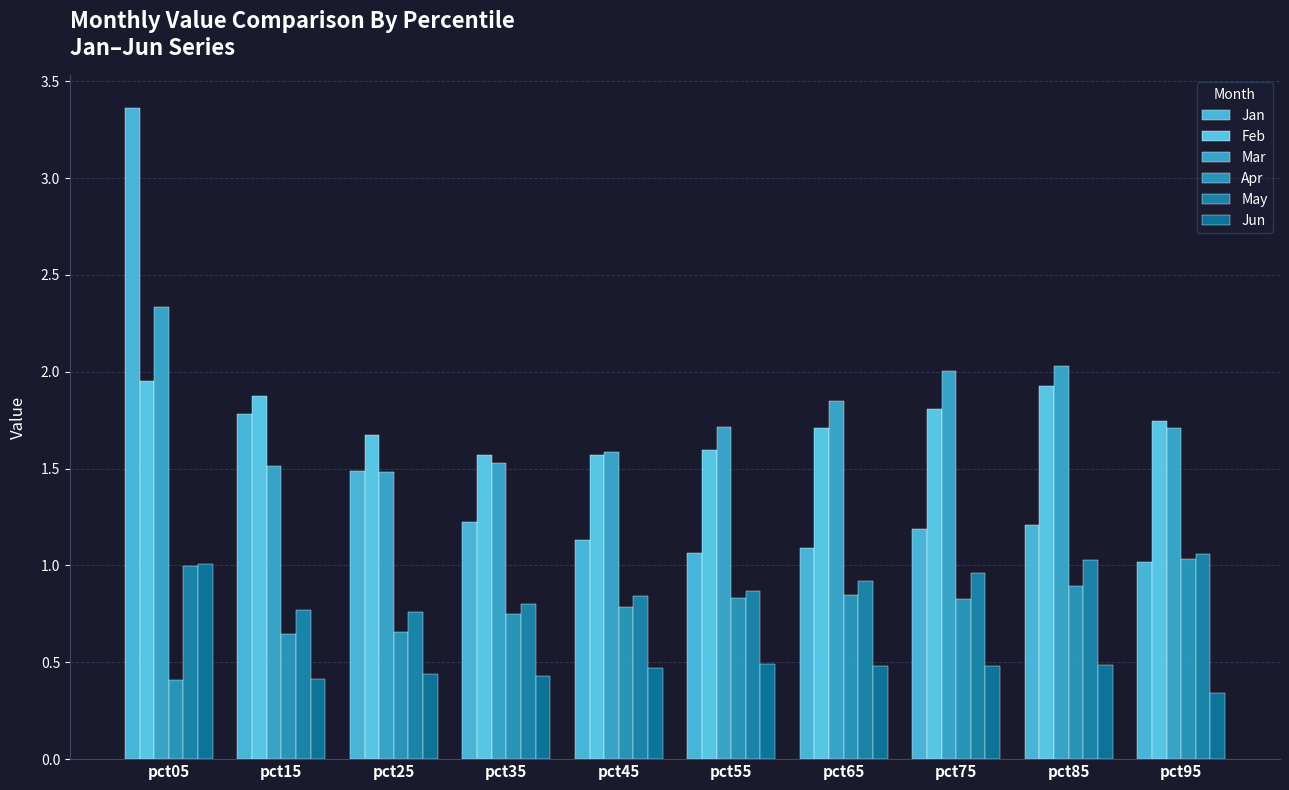

Is the value of Feb at pct05 greater than the value of Apr at pct55?

Yes